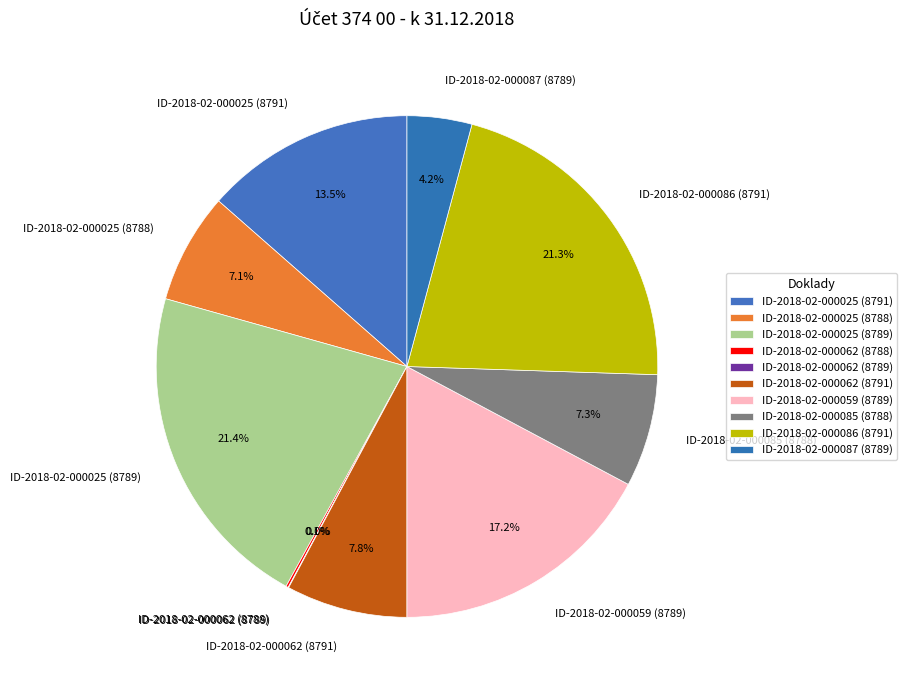

Is there any slice that represents more than half of the pie?

No